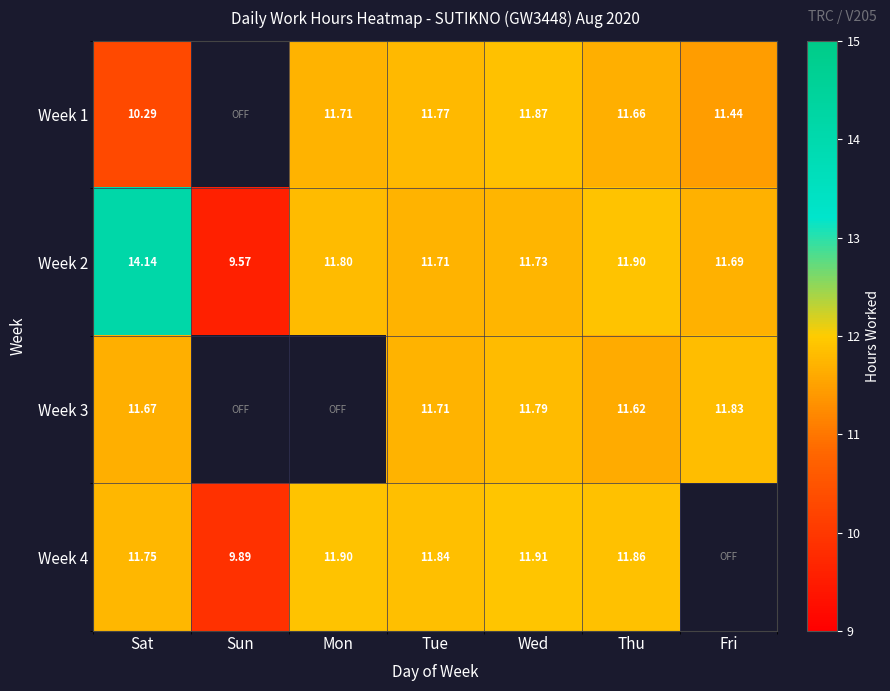

How many data points in Week 2 are above 11?

6